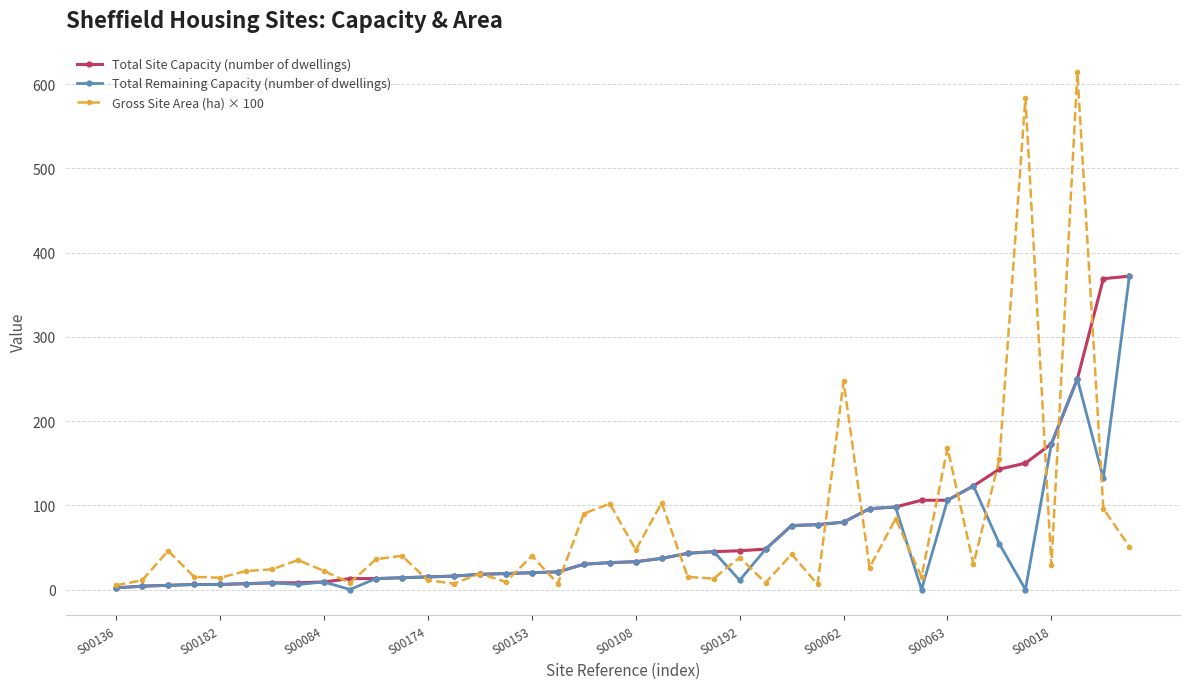

What is the value of the Total Site Capacity (number of dwellings) point at the 20th from the left?

32.0